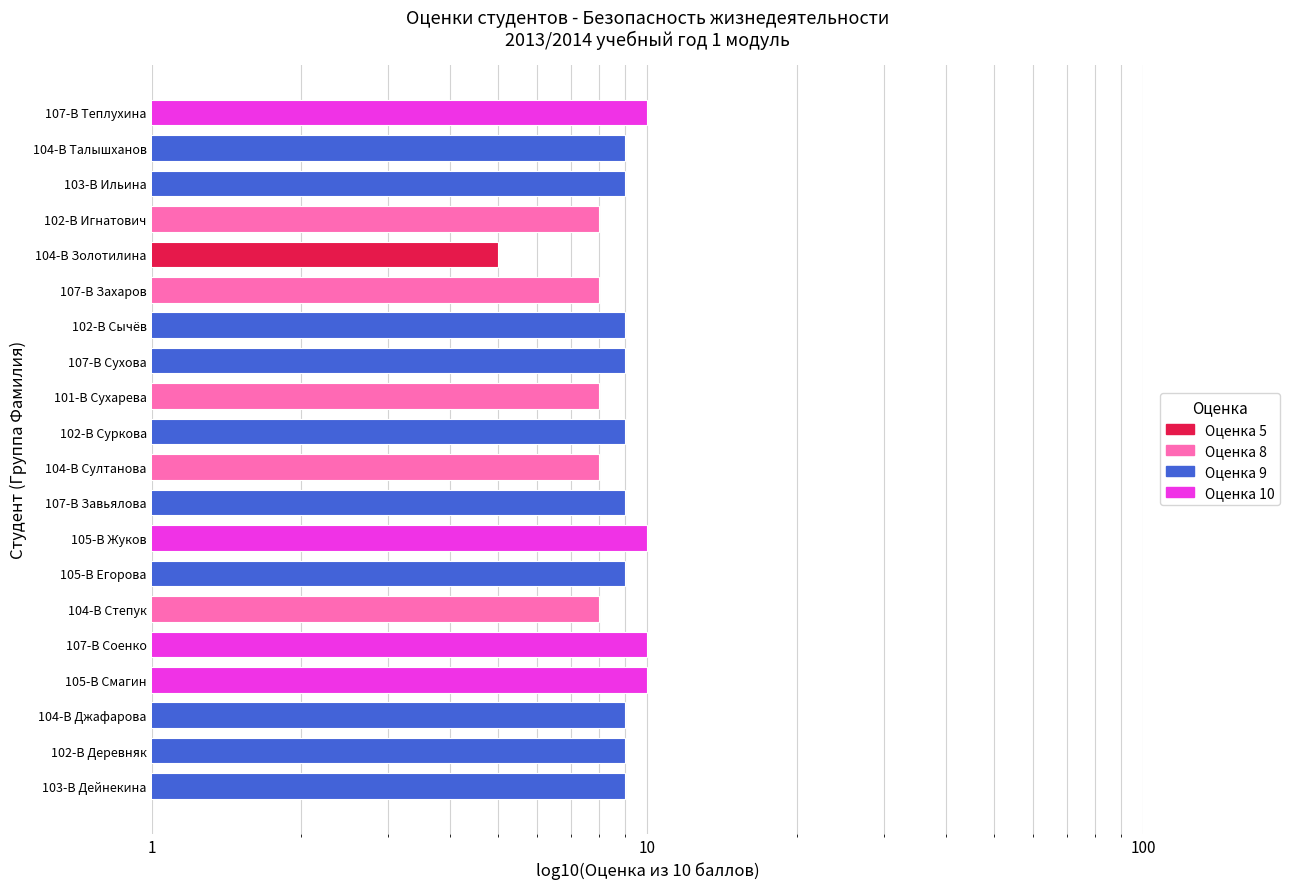

Does the chart contain any negative values?

No